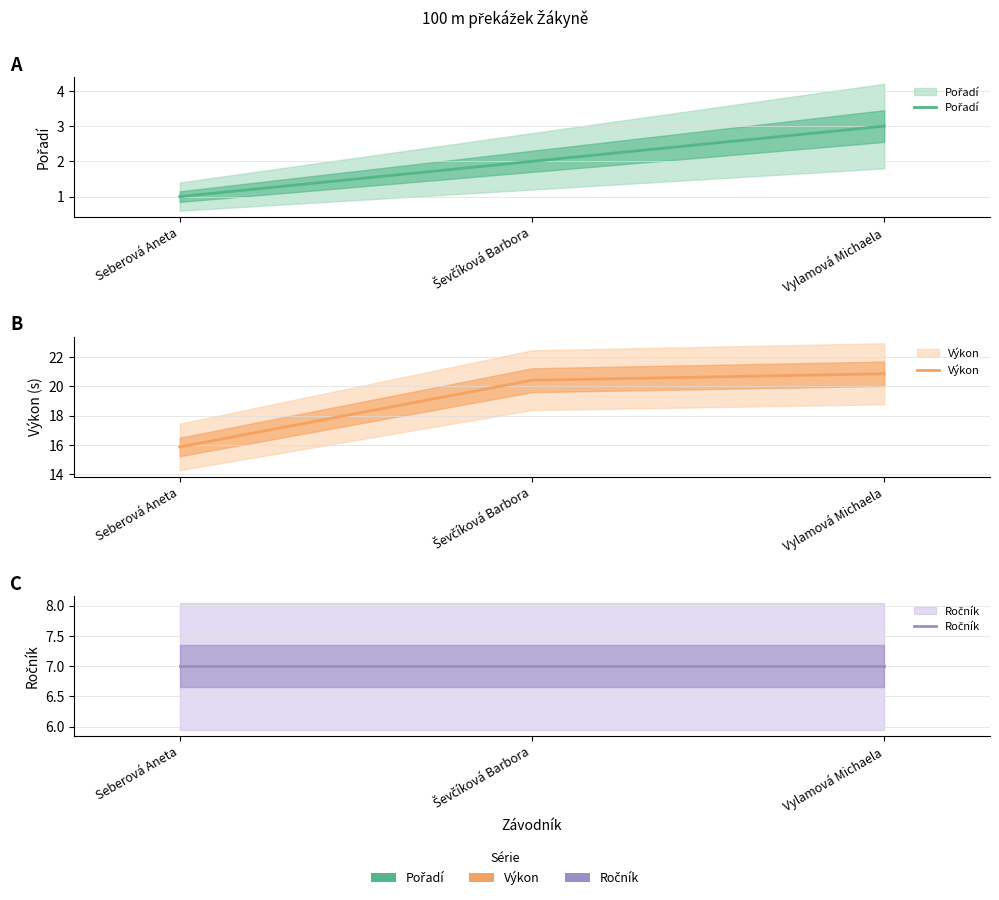

What is the smallest value displayed?

1.0